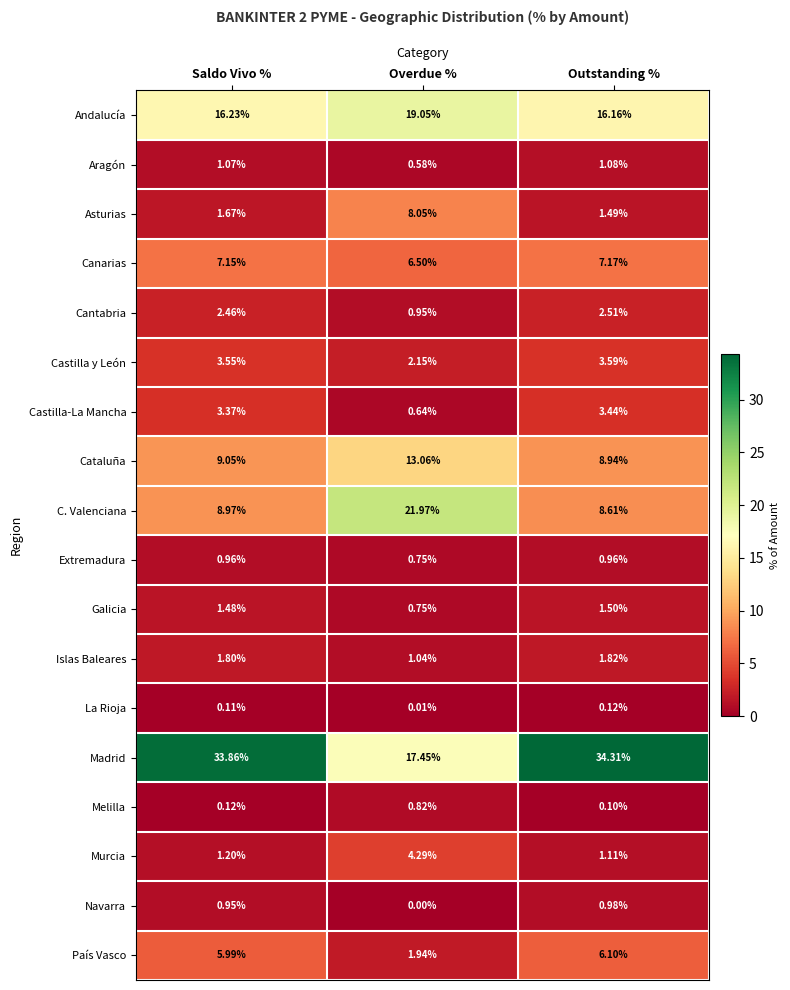

What is the total value across all series at Outstanding %?

100.0